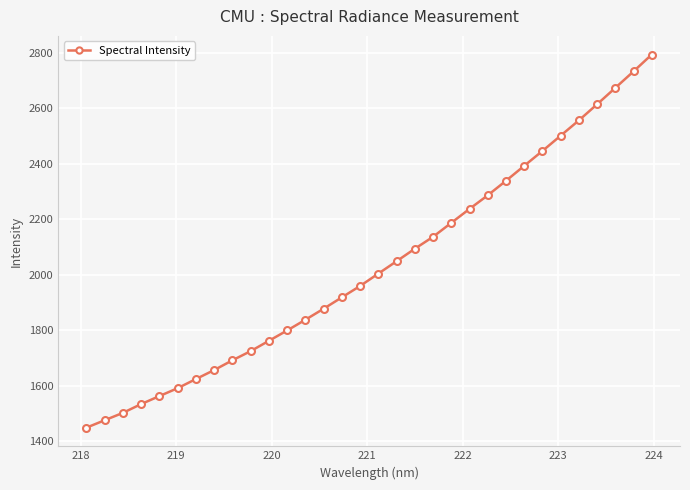

What is the value of the 5th point from the left?

1563.2